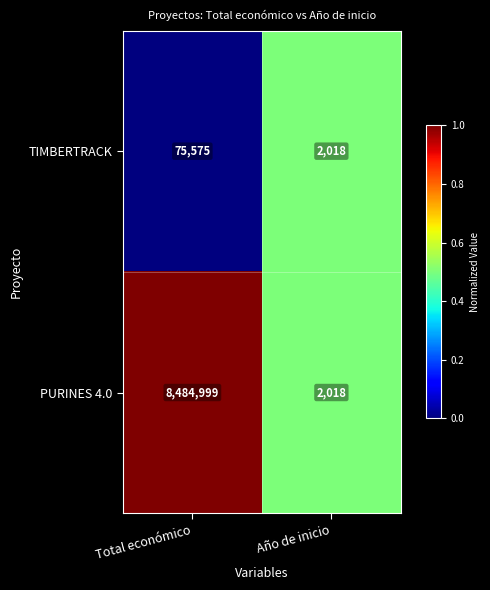

Which series has the largest range (max minus min)?

PURINES 4.0